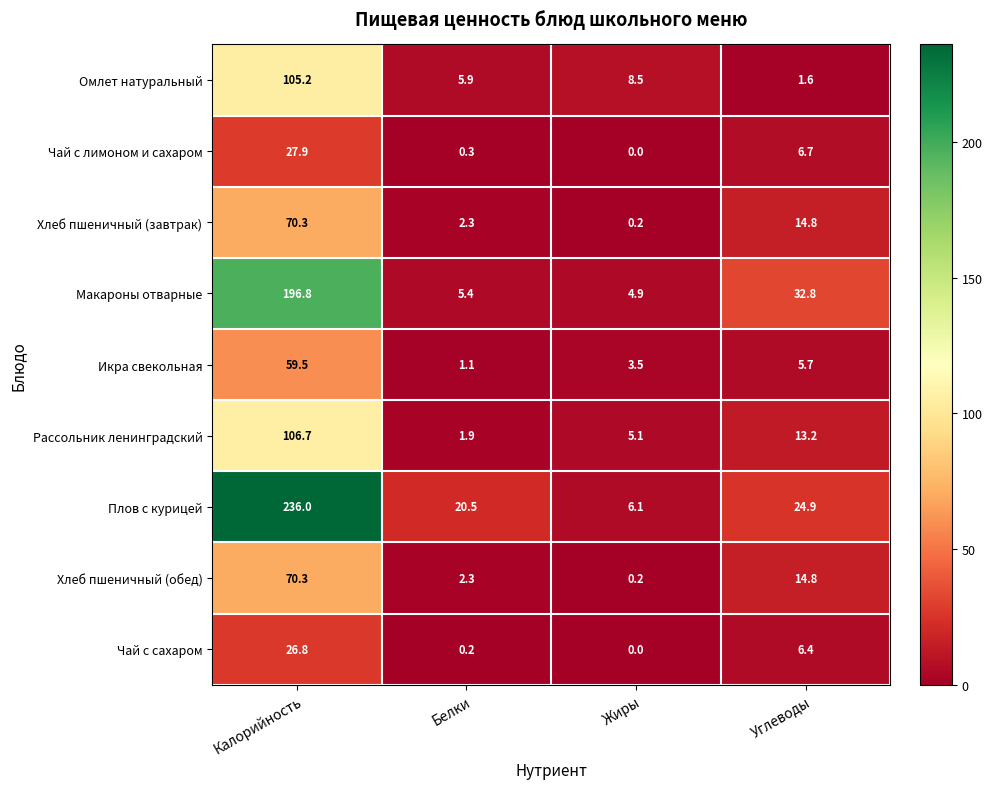

True or false: Хлеб пшеничный (завтрак) has a value of 2.3 at Белки.

True